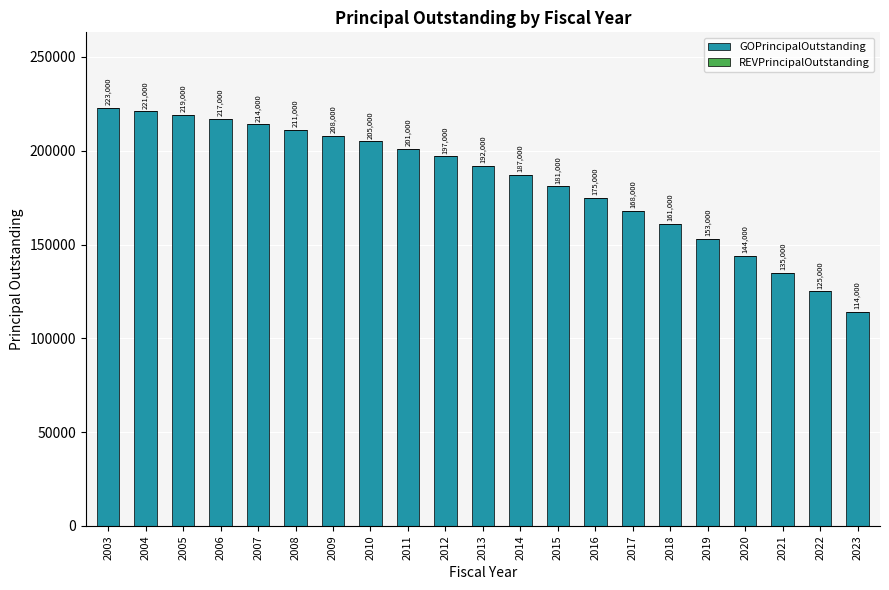

Between 2021 and 2016, which is larger?

2016